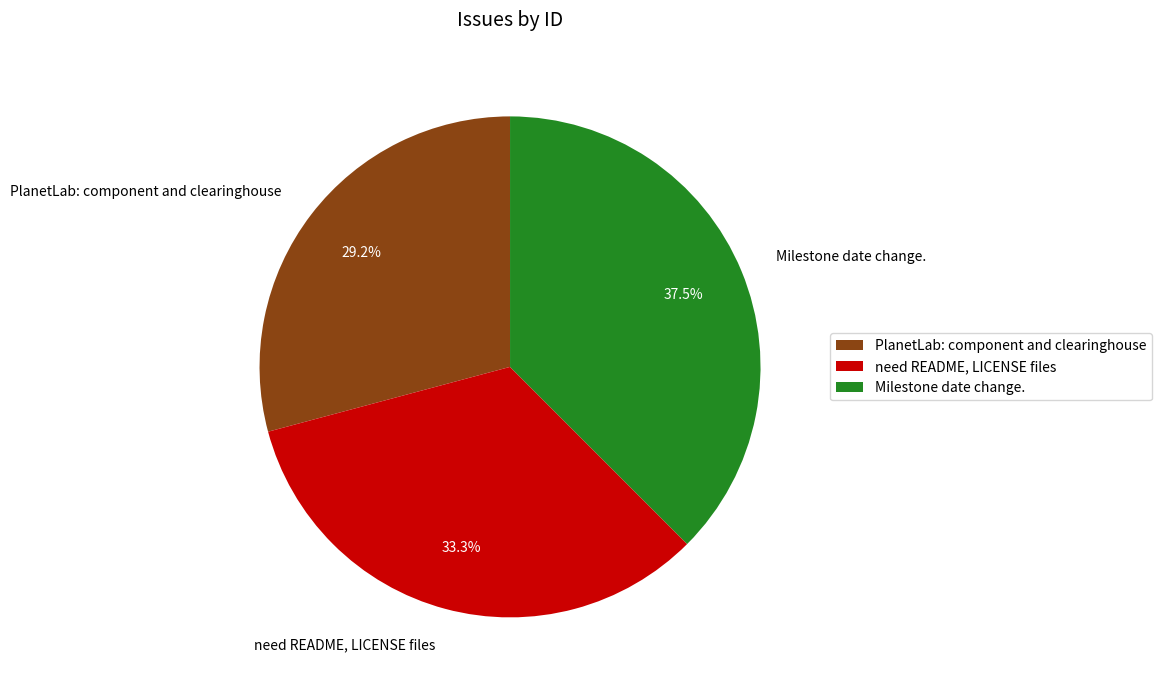

Is there any slice that represents more than half of the pie?

No